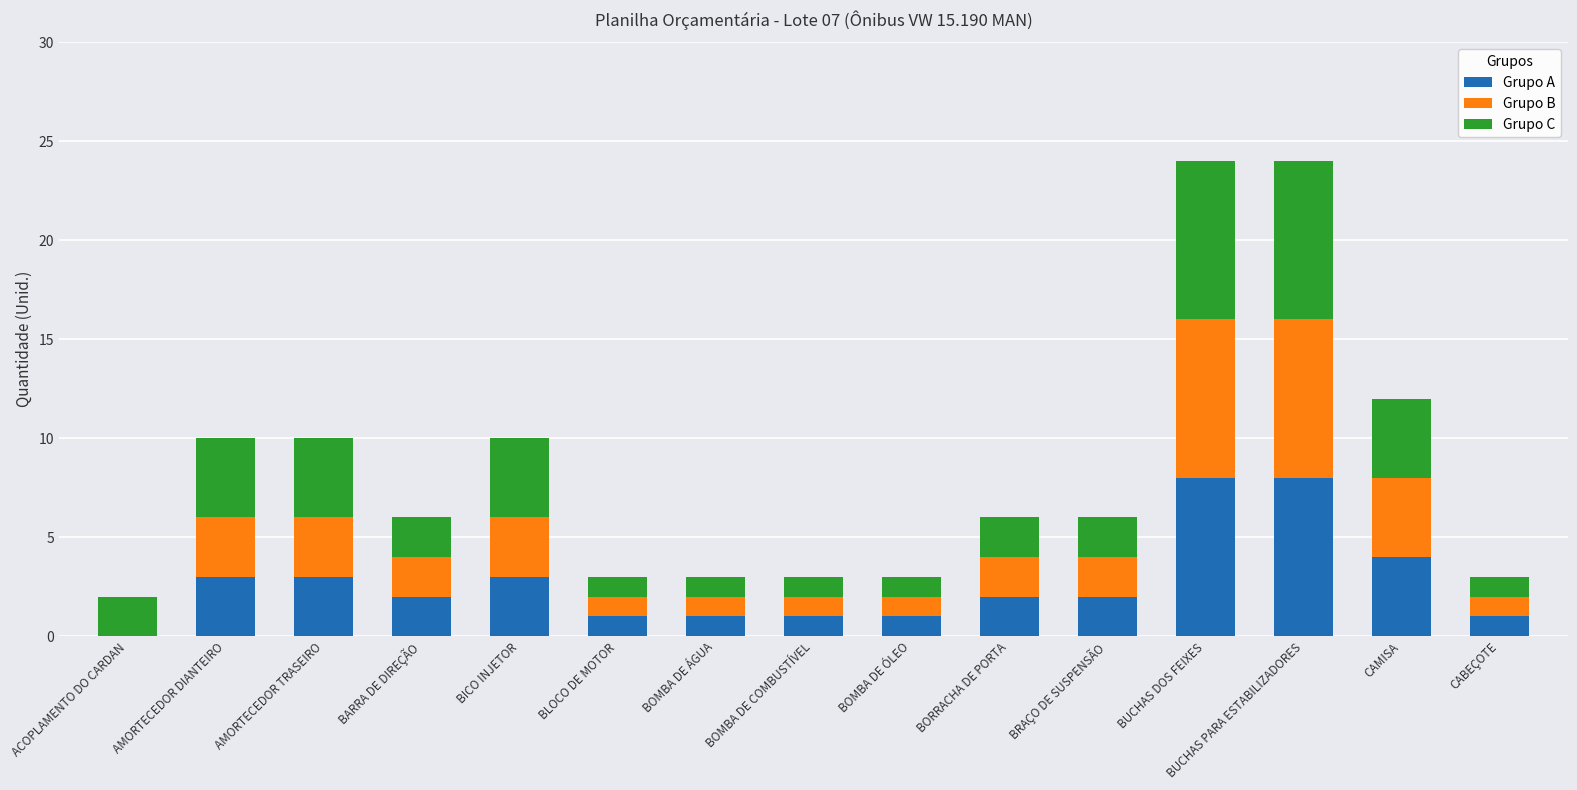

How many categories are shown in the chart?

15